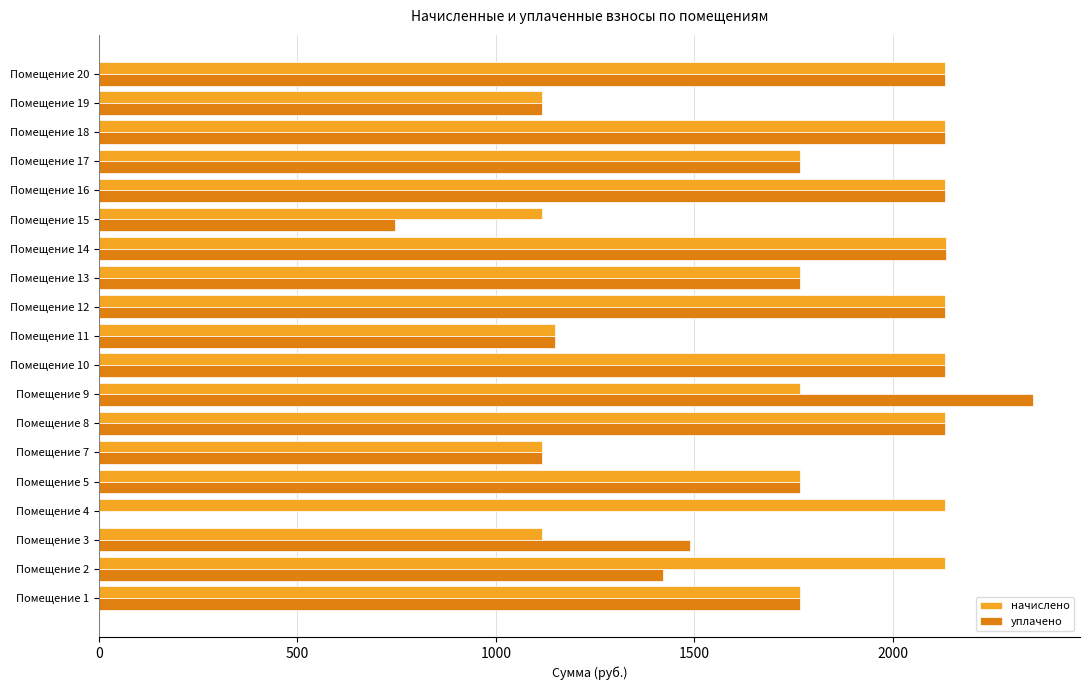

Is the value of начислено at Помещение 17 greater than the value of уплачено at Помещение 16?

No